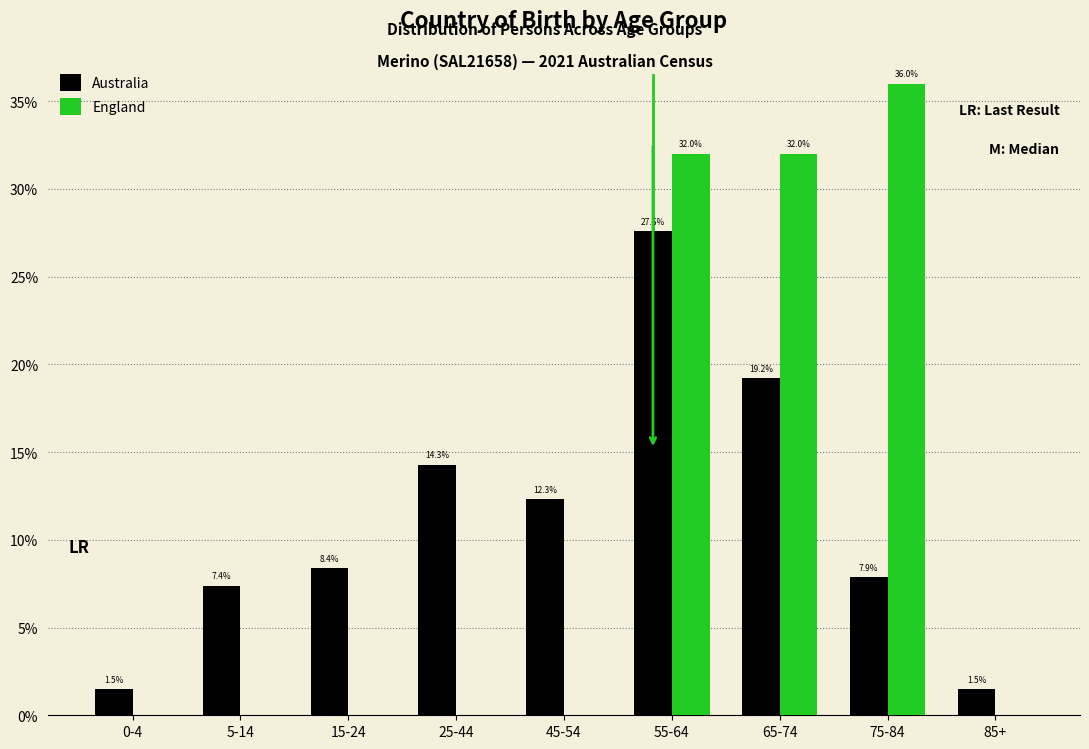

Reading right to left, what are all the values shown in this chart?

Australia: 85+=1.5	75-84=7.9	65-74=19.2	55-64=27.6	45-54=12.3	25-44=14.3	15-24=8.4	5-14=7.4	0-4=1.5
England: 85+=0.0	75-84=36.0	65-74=32.0	55-64=32.0	45-54=0.0	25-44=0.0	15-24=0.0	5-14=0.0	0-4=0.0